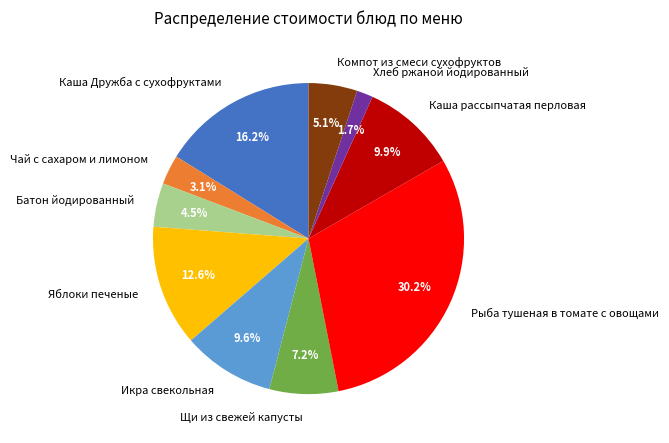

What is the largest slice in the pie chart?

Рыба тушеная в томате с овощами